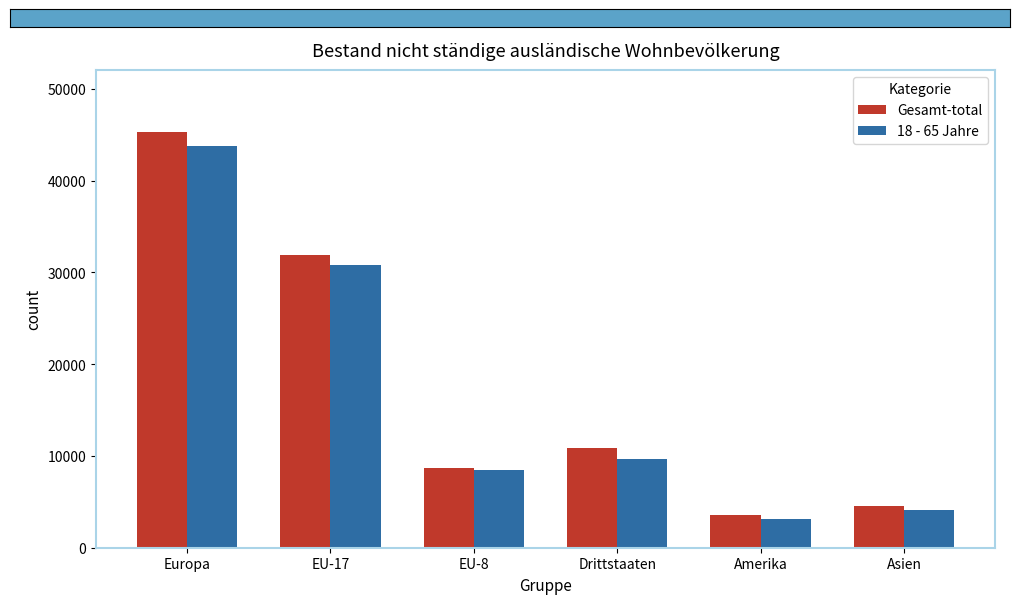

What is the maximum value for 18 - 65 Jahre?

43773